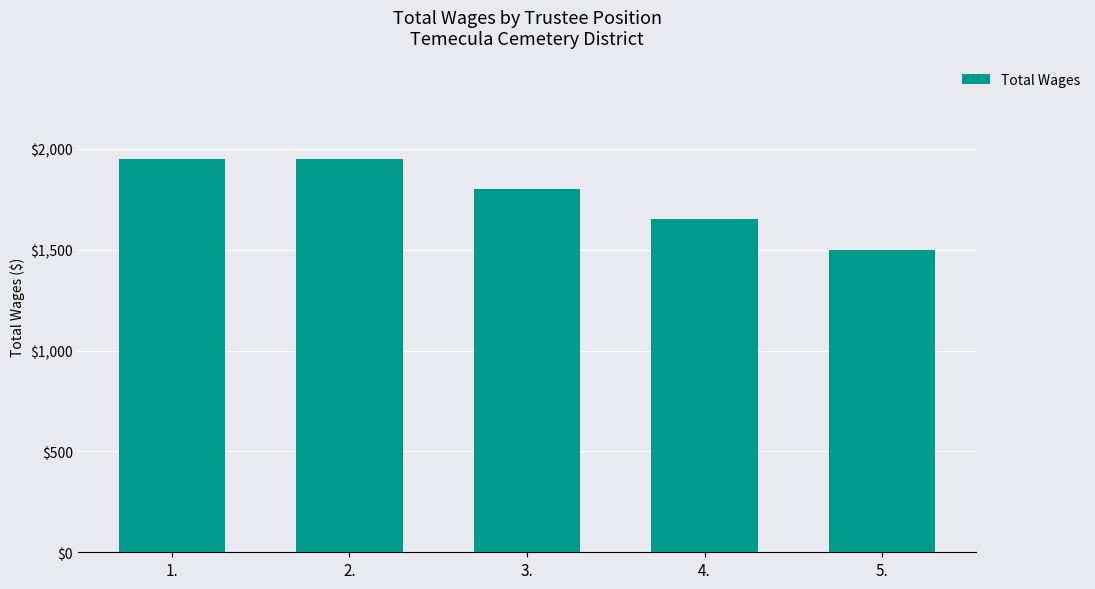

Reading left to right, extract all data points from this chart.

1950	1950	1800	1650	1500